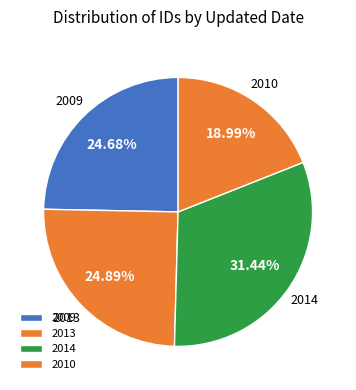

Which category has the smallest portion of the pie?

2010